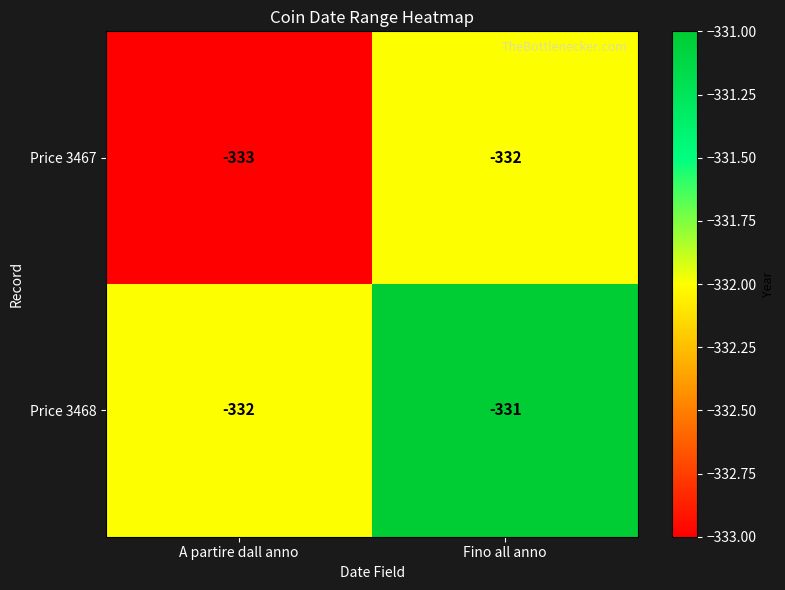

Reading left to right, extract all data points from this chart.

Price 3467: -333	-332
Price 3468: -332	-331